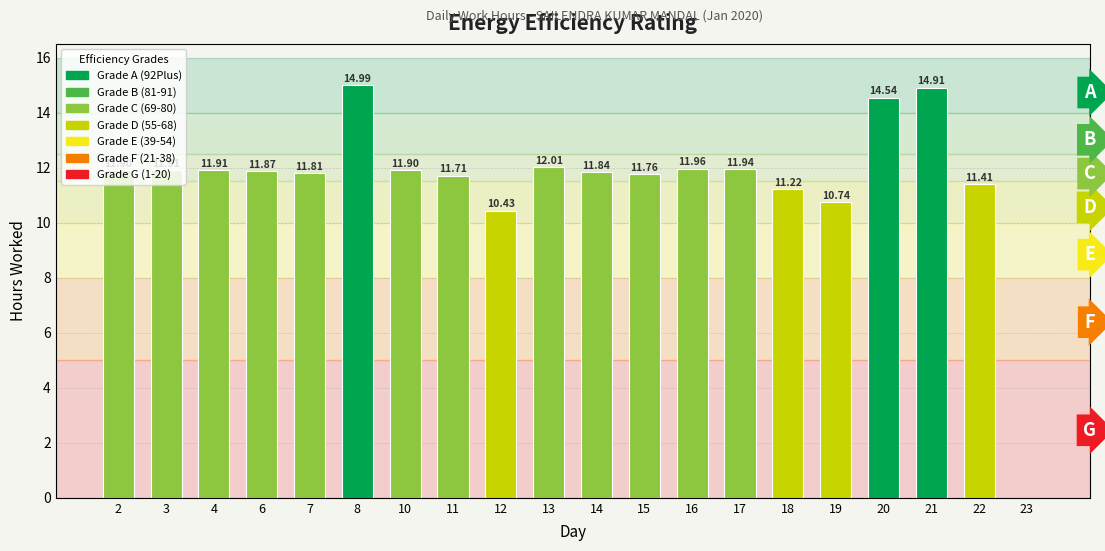

What is the sum of all values?

230.8